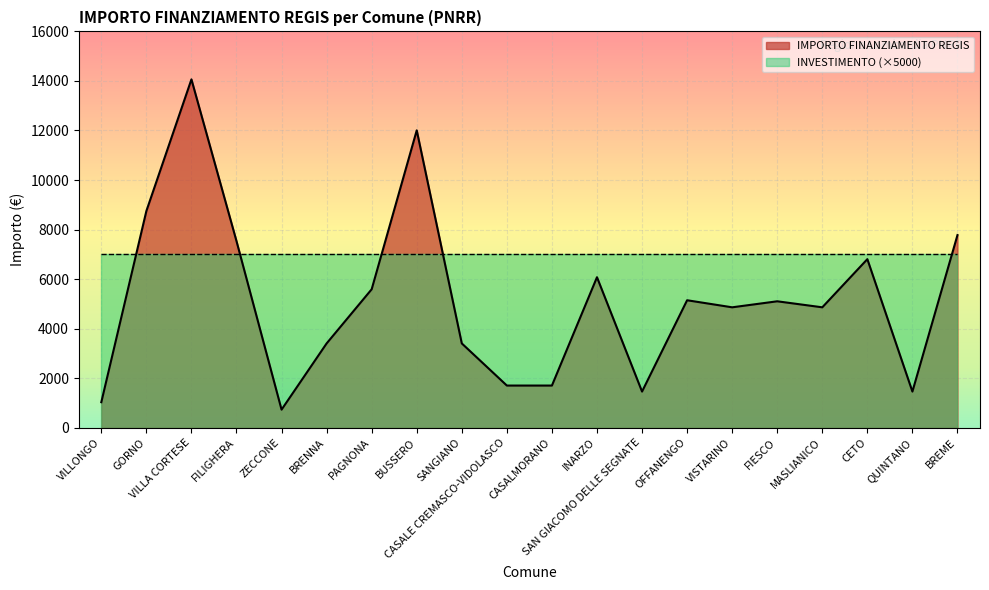

Which has a higher value, MASLIANICO or VISTARINO?

MASLIANICO